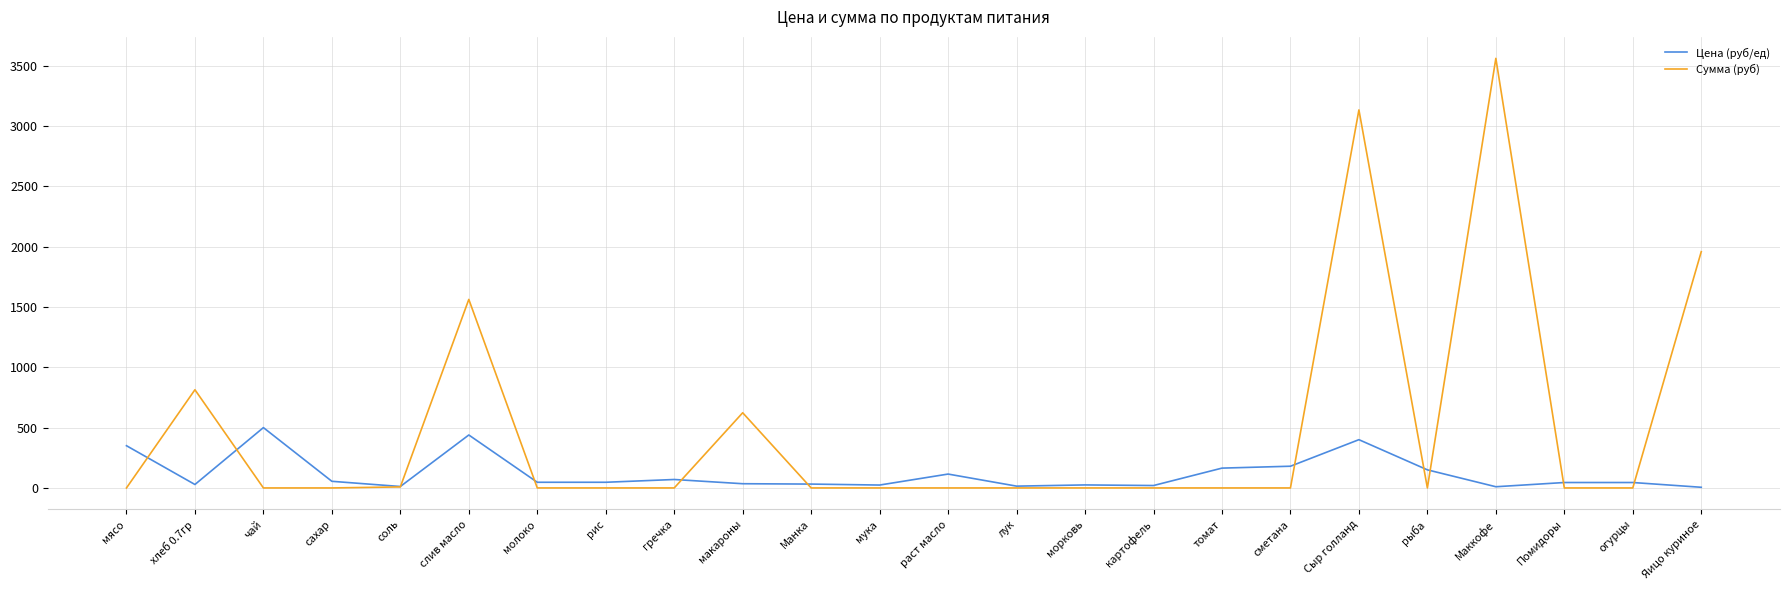

List the series in order of their overall mean, lowest first.

Цена (руб/ед), Сумма (руб)